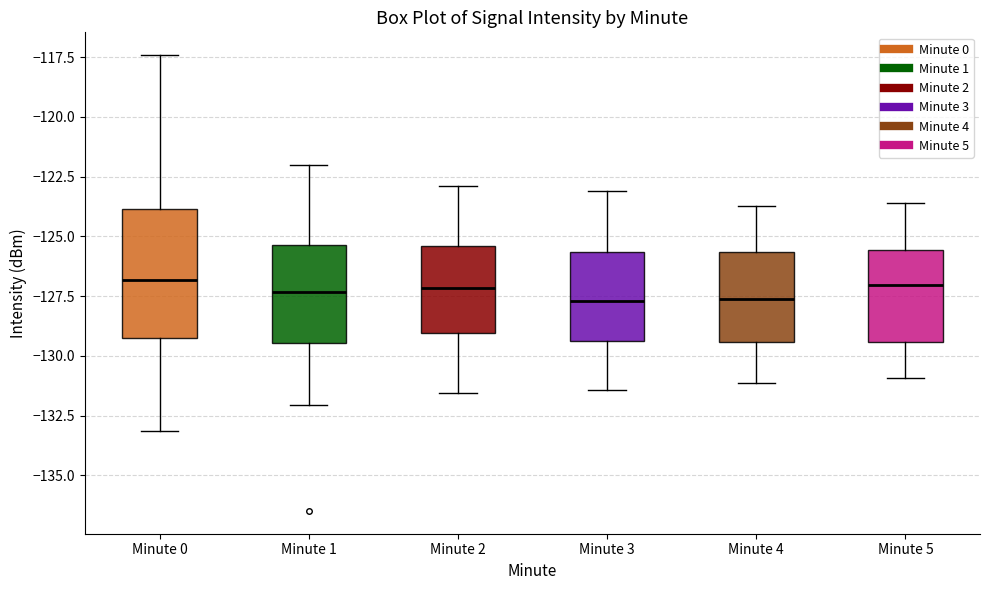

Reading left to right, transcribe this box plot: for each box, give where its median line is, the range the box spans, and where its two whiskers end, as read against the y-axis. The values are not printed on the chart, so give them approximately, as read against the axis.

Minute 0: median -127.0, box -129.5 to -124.0, whiskers -133.0 to -117.5
Minute 1: median -127.5, box -129.5 to -125.5, whiskers -132.0 to -122.0
Minute 2: median -127.0, box -129.0 to -125.5, whiskers -131.5 to -123.0
Minute 3: median -127.5, box -129.5 to -125.5, whiskers -131.5 to -123.0
Minute 4: median -127.5, box -129.5 to -125.5, whiskers -131.0 to -123.5
Minute 5: median -127.0, box -129.5 to -125.5, whiskers -131.0 to -123.5